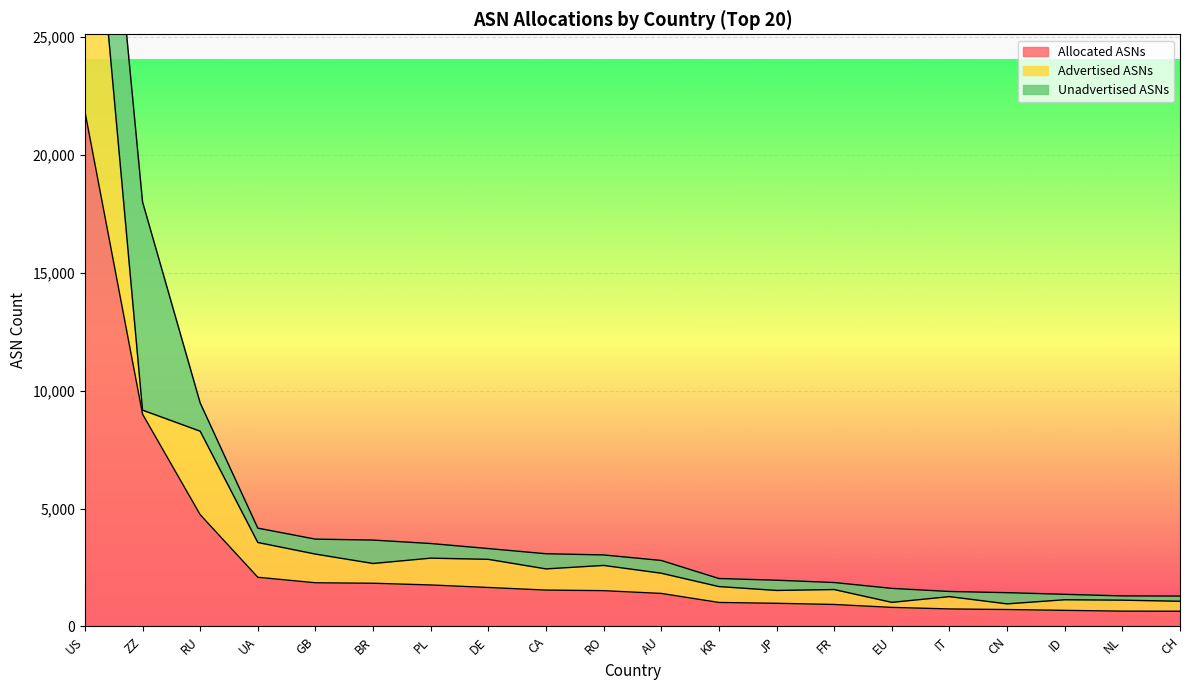

List the series in order of their overall mean, highest first.

Allocated ASNs, Advertised ASNs, Unadvertised ASNs